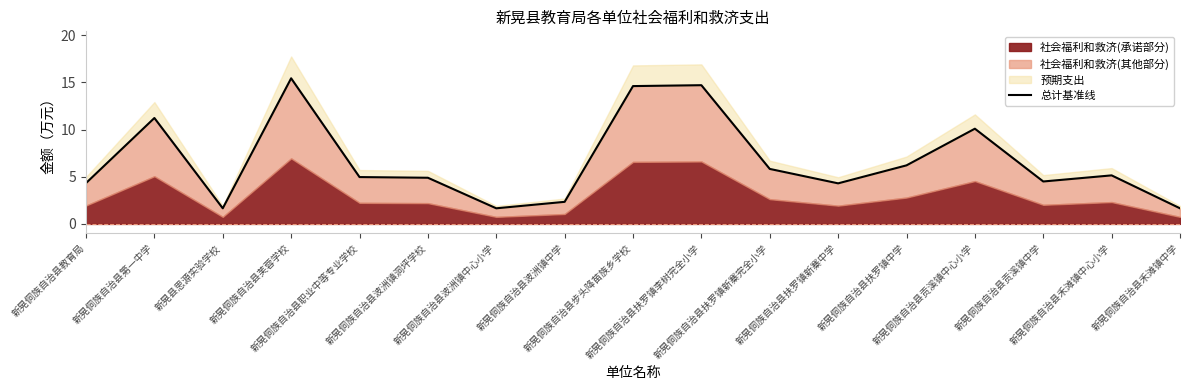

At which category does the data reach its first local valley?

新晃县思源实验学校